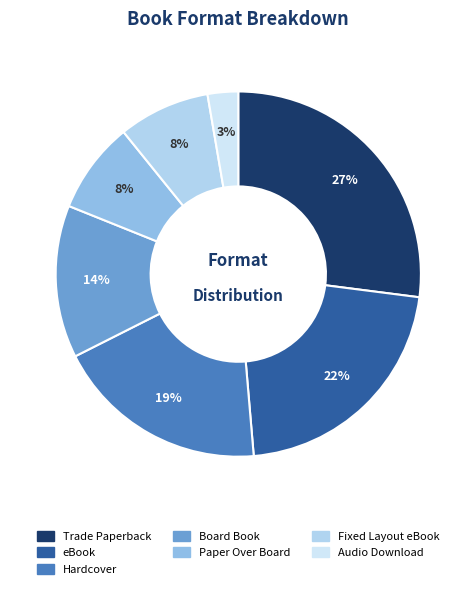

To the nearest percent, what is the average slice percentage?

14%